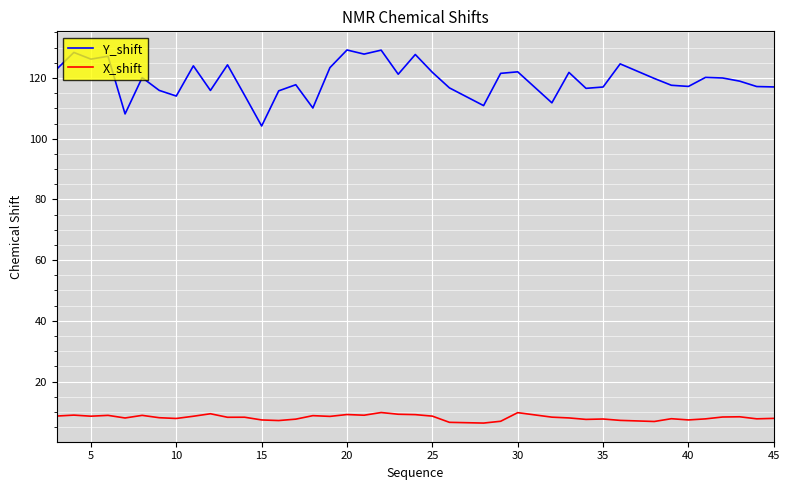

What is the sum of all Y_shift values?

4781.3